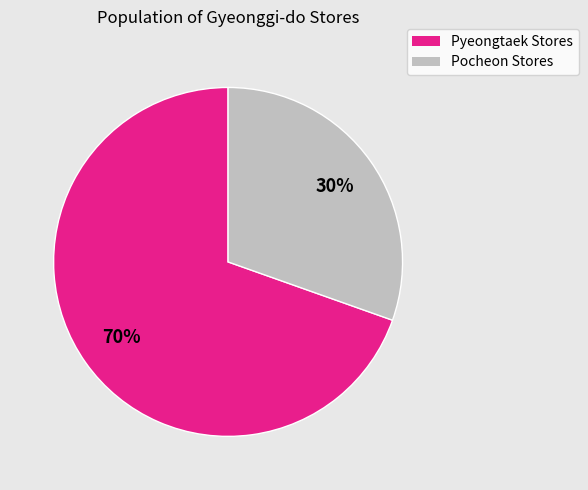

Count the number of slices in the pie.

2